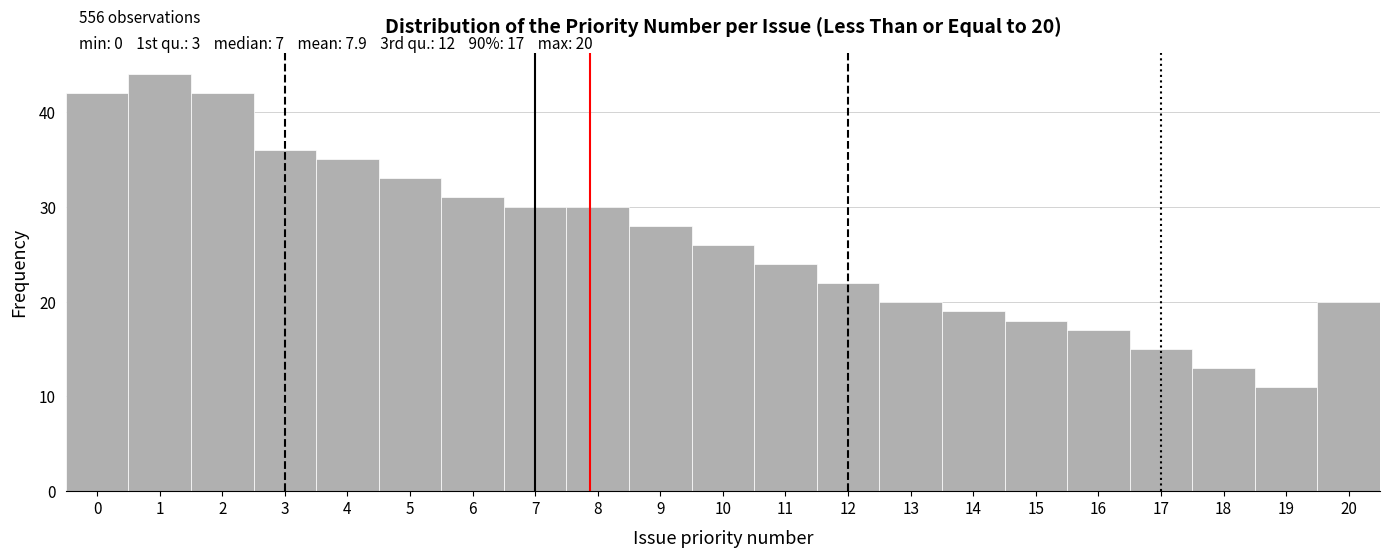

Over which range of the x-axis is the bar tallest?

0.5 to 1.5